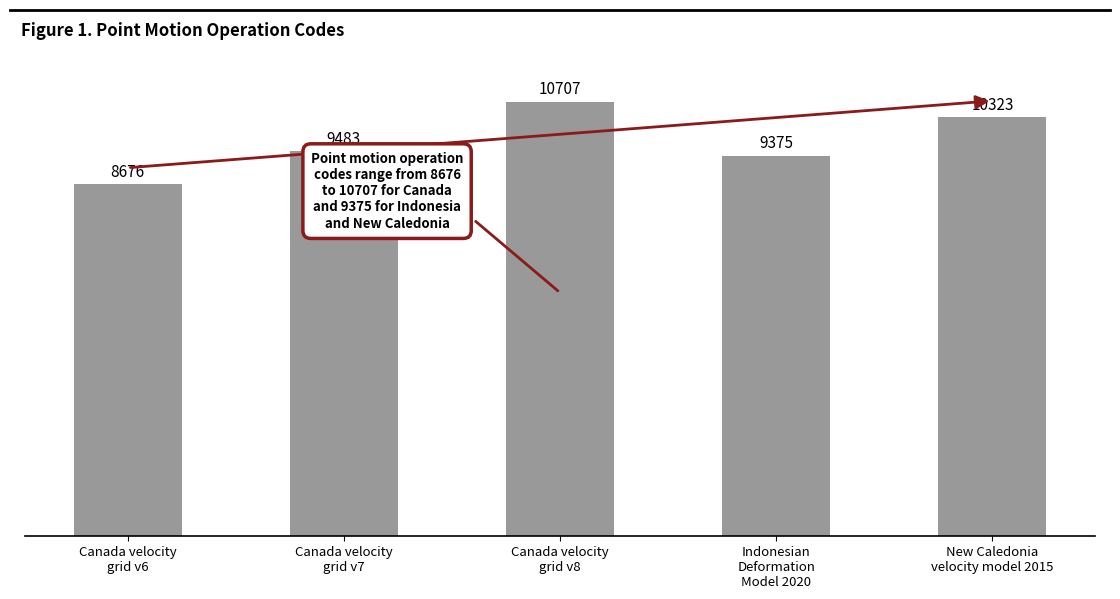

Reading left to right, transcribe all the data shown in this chart.

Canada velocity
grid v6=8676	Canada velocity
grid v7=9483	Canada velocity
grid v8=10707	Indonesian
Deformation
Model 2020=9375	New Caledonia
velocity model 2015=10323